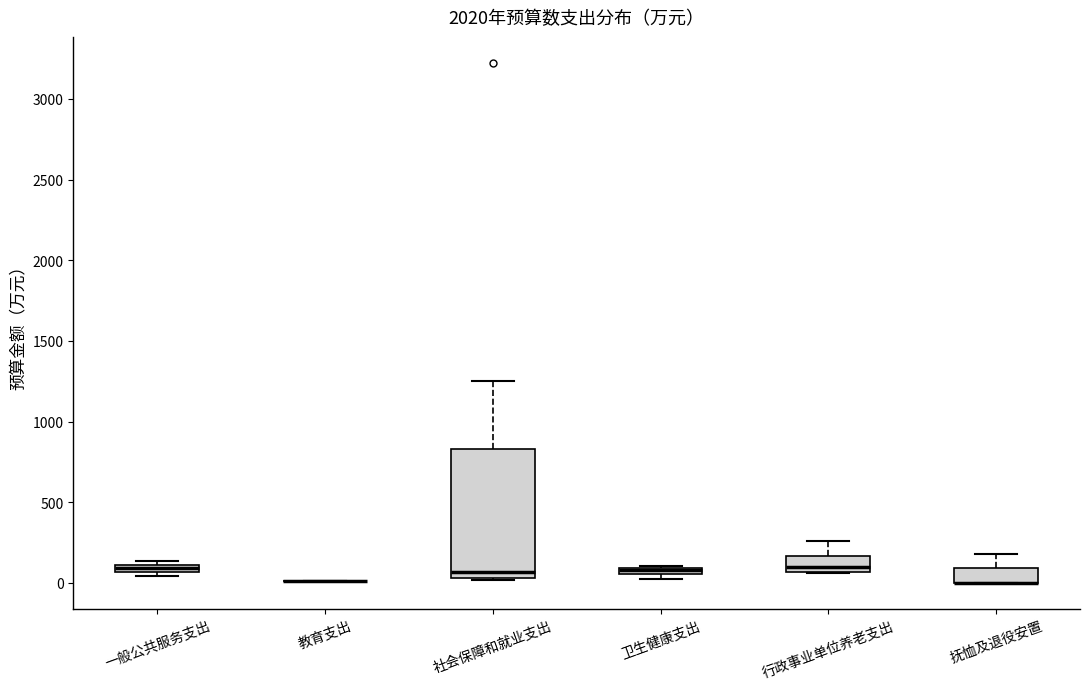

Where is the lower edge of the box for 社会保障和就业支出 on the y-axis? The values are not printed on the chart, so give them approximately, as read against the axis.

50